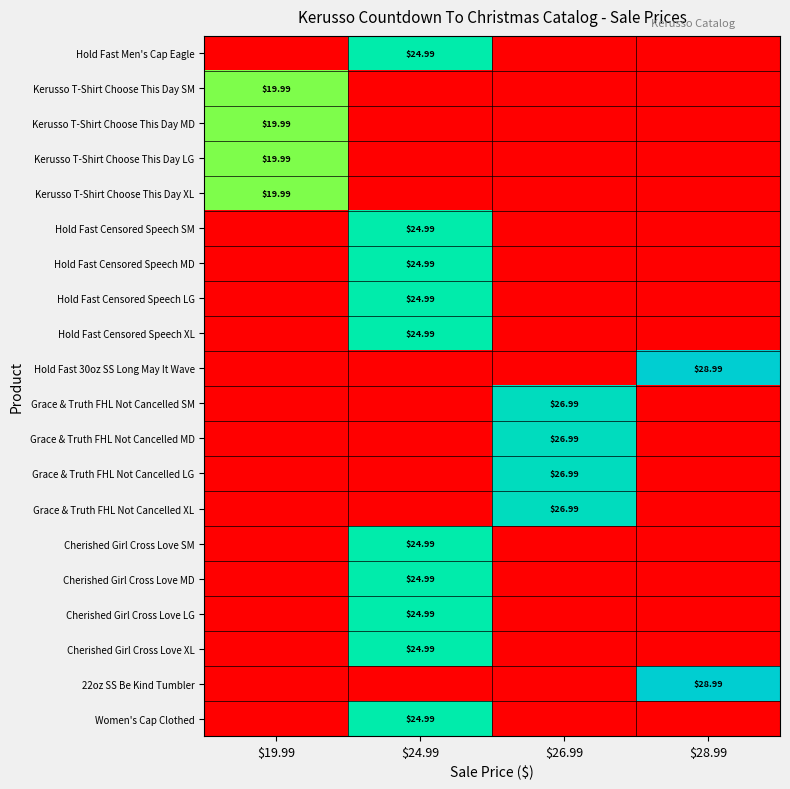

Is it true that Cherished Girl Cross Love SM equals 0.0 at $28.99?

True